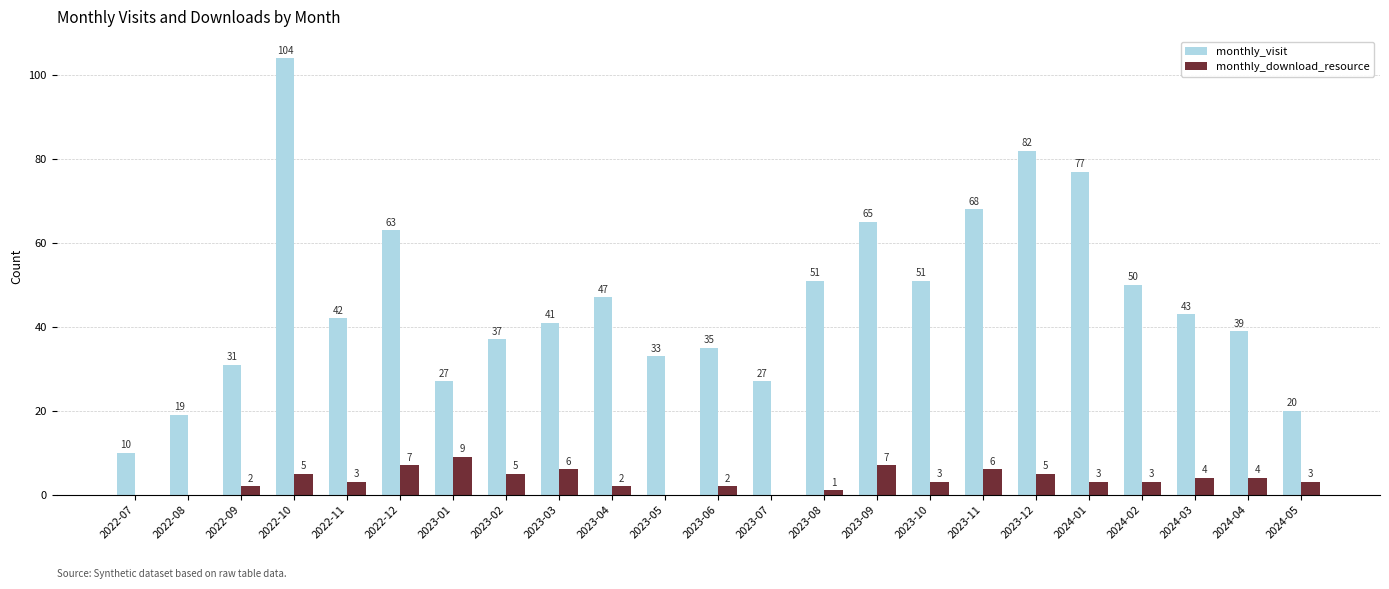

Reading left to right, what are all the values shown in this chart?

monthly_visit: 2022-07=10	2022-08=19	2022-09=31	2022-10=104	2022-11=42	2022-12=63	2023-01=27	2023-02=37	2023-03=41	2023-04=47	2023-05=33	2023-06=35	2023-07=27	2023-08=51	2023-09=65	2023-10=51	2023-11=68	2023-12=82	2024-01=77	2024-02=50	2024-03=43	2024-04=39	2024-05=20
monthly_download_resource: 2022-07=0	2022-08=0	2022-09=2	2022-10=5	2022-11=3	2022-12=7	2023-01=9	2023-02=5	2023-03=6	2023-04=2	2023-05=0	2023-06=2	2023-07=0	2023-08=1	2023-09=7	2023-10=3	2023-11=6	2023-12=5	2024-01=3	2024-02=3	2024-03=4	2024-04=4	2024-05=3